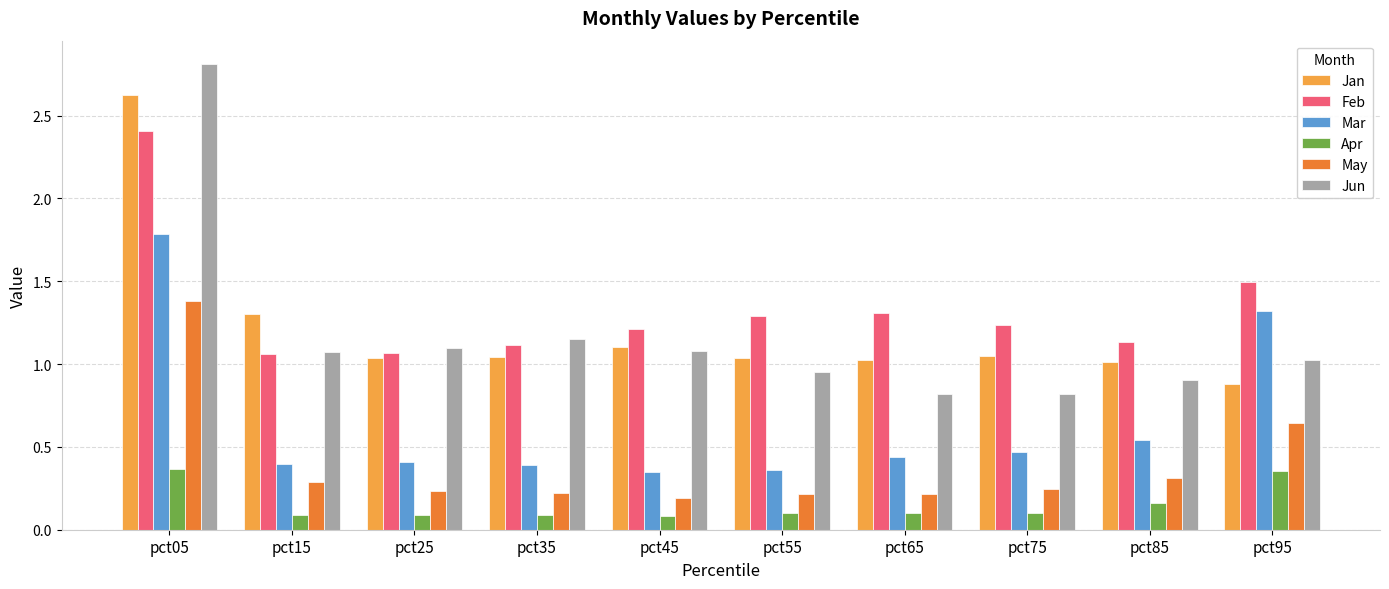

What is the approximate value of Jan at pct95?

0.9